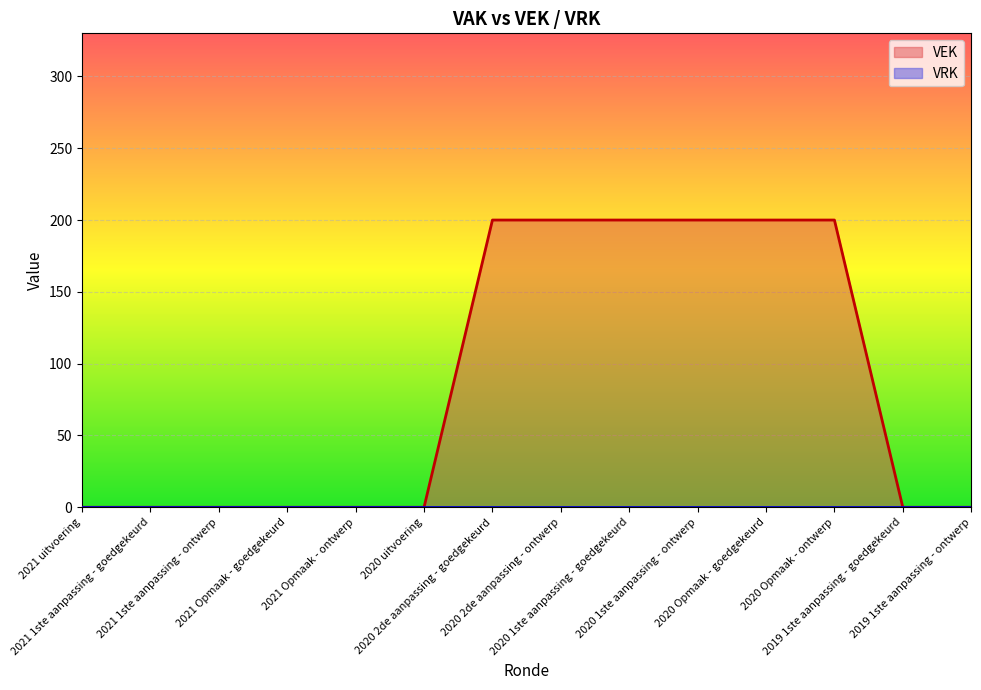

Rank the categories by value from highest to lowest.

2020 2de aanpassing - goedgekeurd, 2020 2de aanpassing - ontwerp, 2020 1ste aanpassing - goedgekeurd, 2020 1ste aanpassing - ontwerp, 2020 Opmaak - goedgekeurd, 2020 Opmaak - ontwerp, 2021 uitvoering, 2021 1ste aanpassing - goedgekeurd, 2021 1ste aanpassing - ontwerp, 2021 Opmaak - goedgekeurd, 2021 Opmaak - ontwerp, 2020 uitvoering, 2019 1ste aanpassing - goedgekeurd, 2019 1ste aanpassing - ontwerp